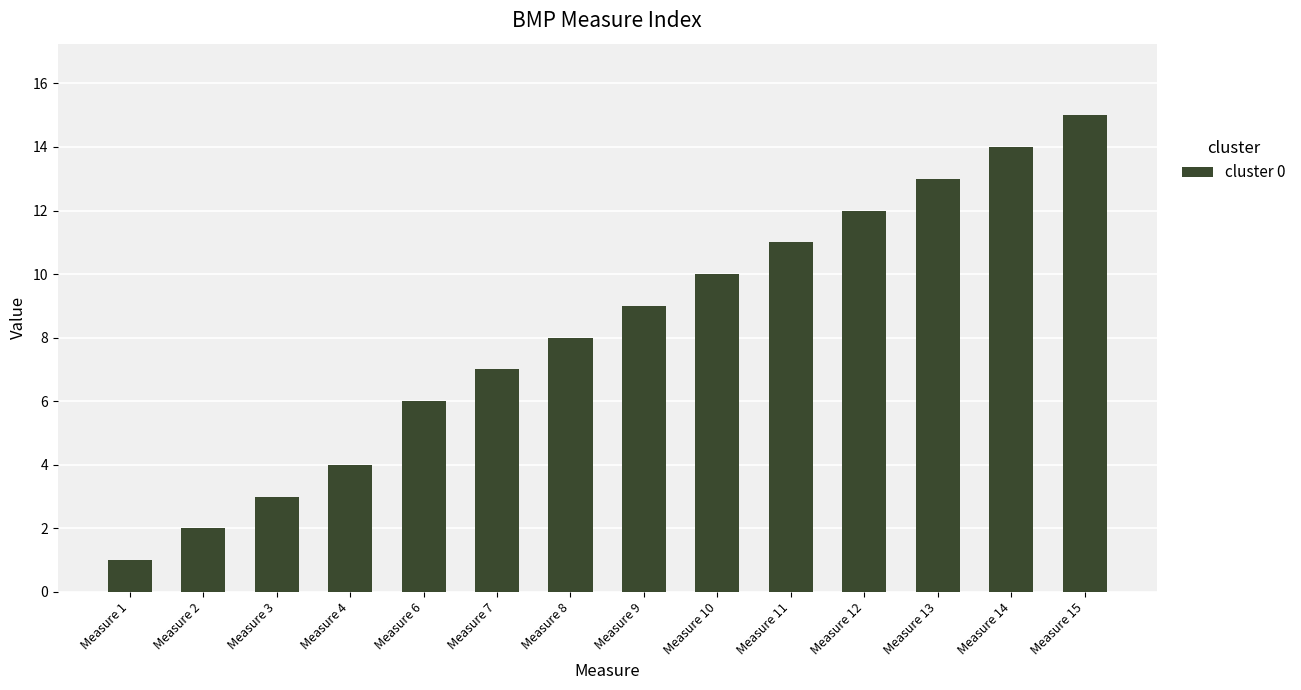

The chart shows a value of 13 at Measure 10. True or false?

False